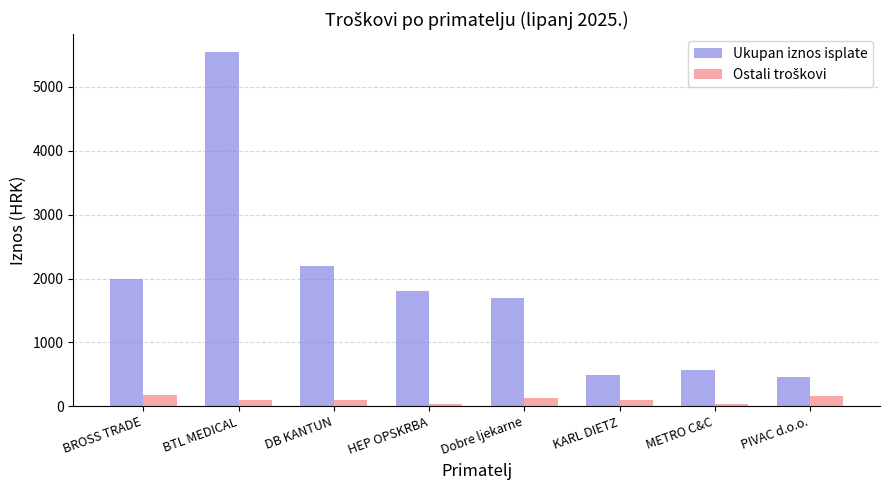

Which series has the largest total across all categories?

Ukupan iznos isplate